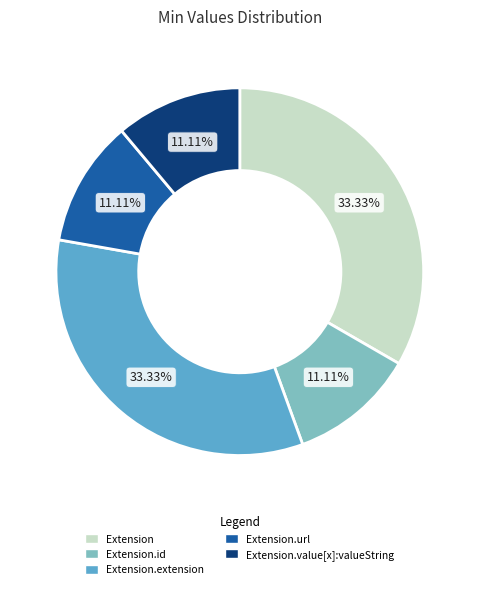

Approximately how many times larger is the value at Extension.url compared to Extension?

0.3